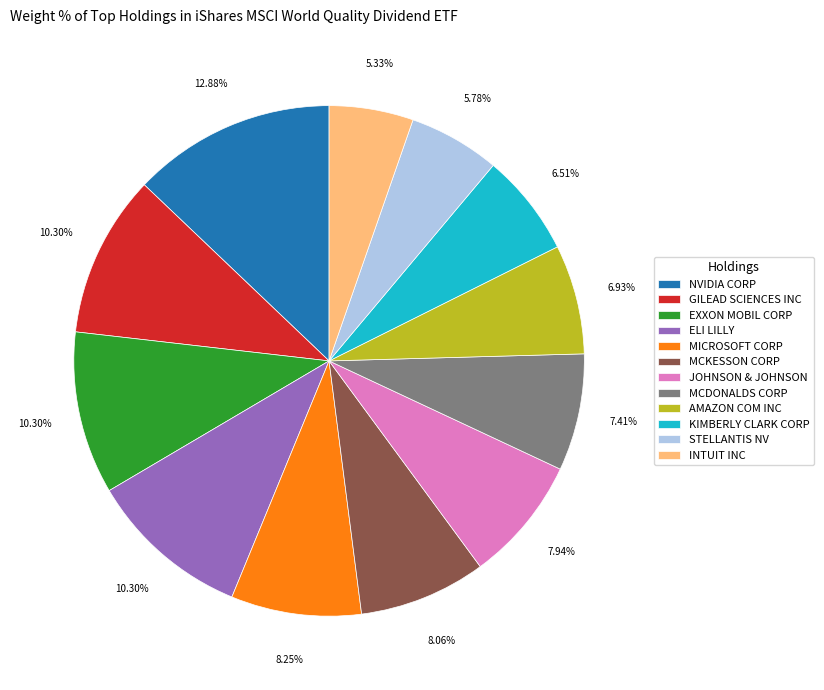

To the nearest percent, what is the difference between the largest and smallest slice percentages?

8%